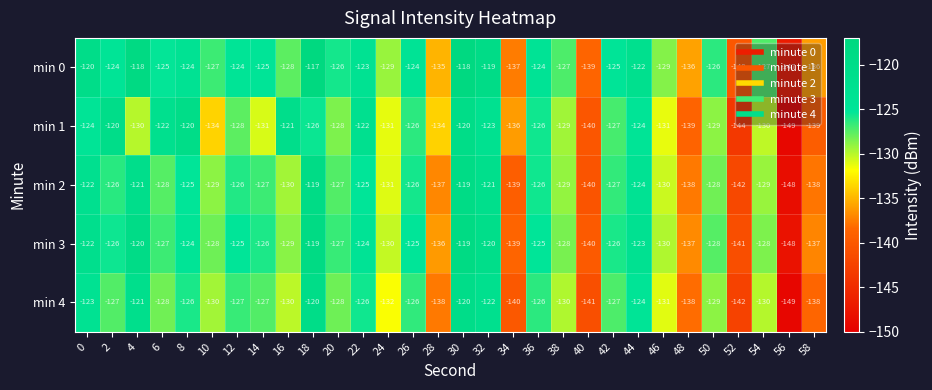

What is the smallest value displayed?

-149